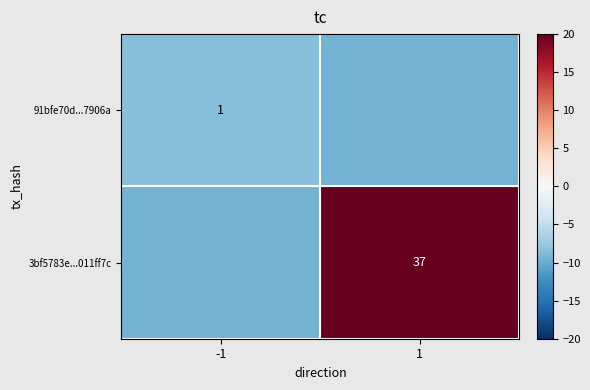

At which category is the sum across all series the highest?

1